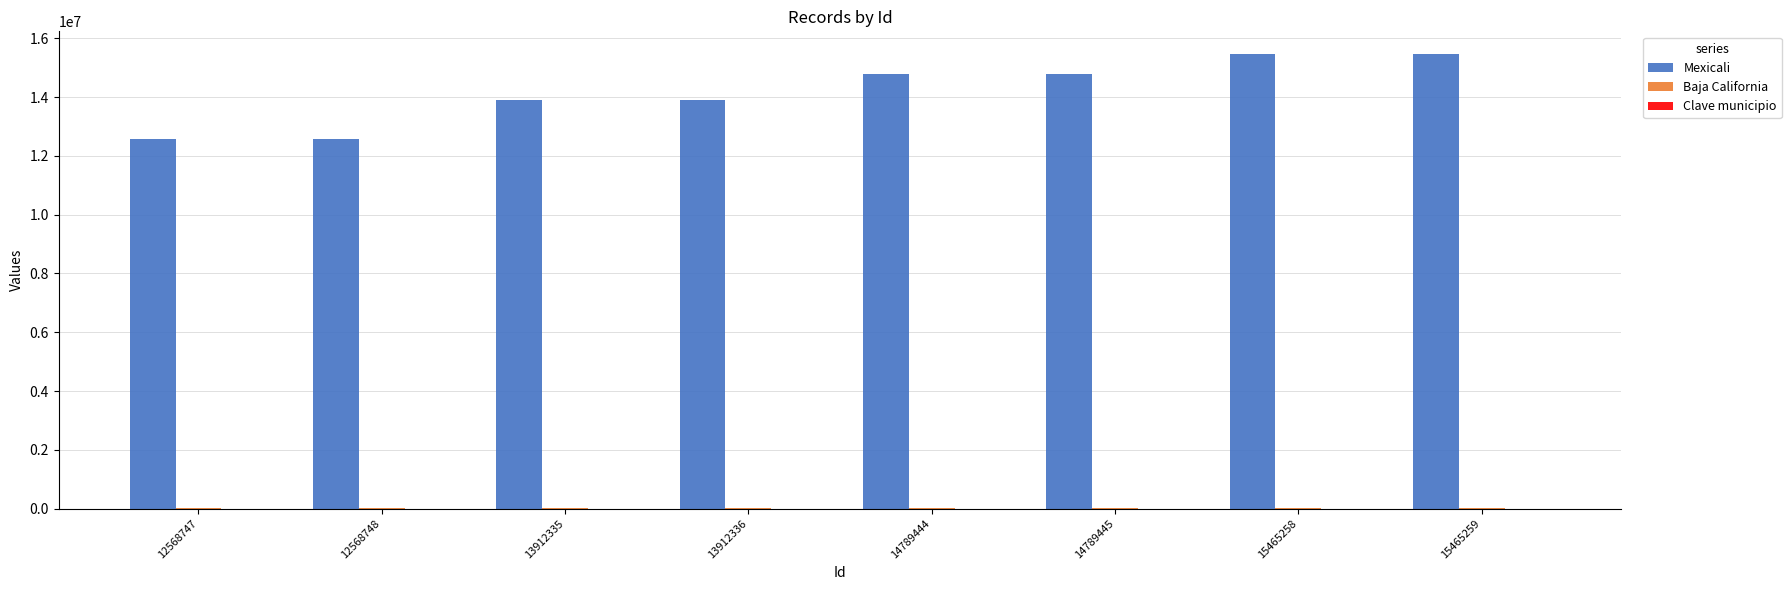

What is the total value across all series at 14789444?

14810446